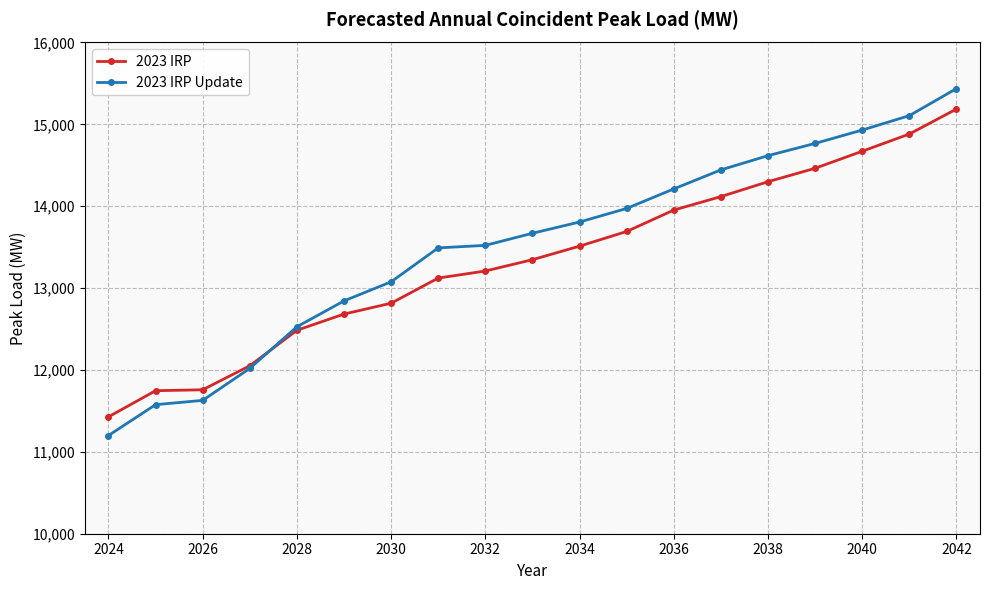

What is the minimum value for 2023 IRP Update?

11199.7